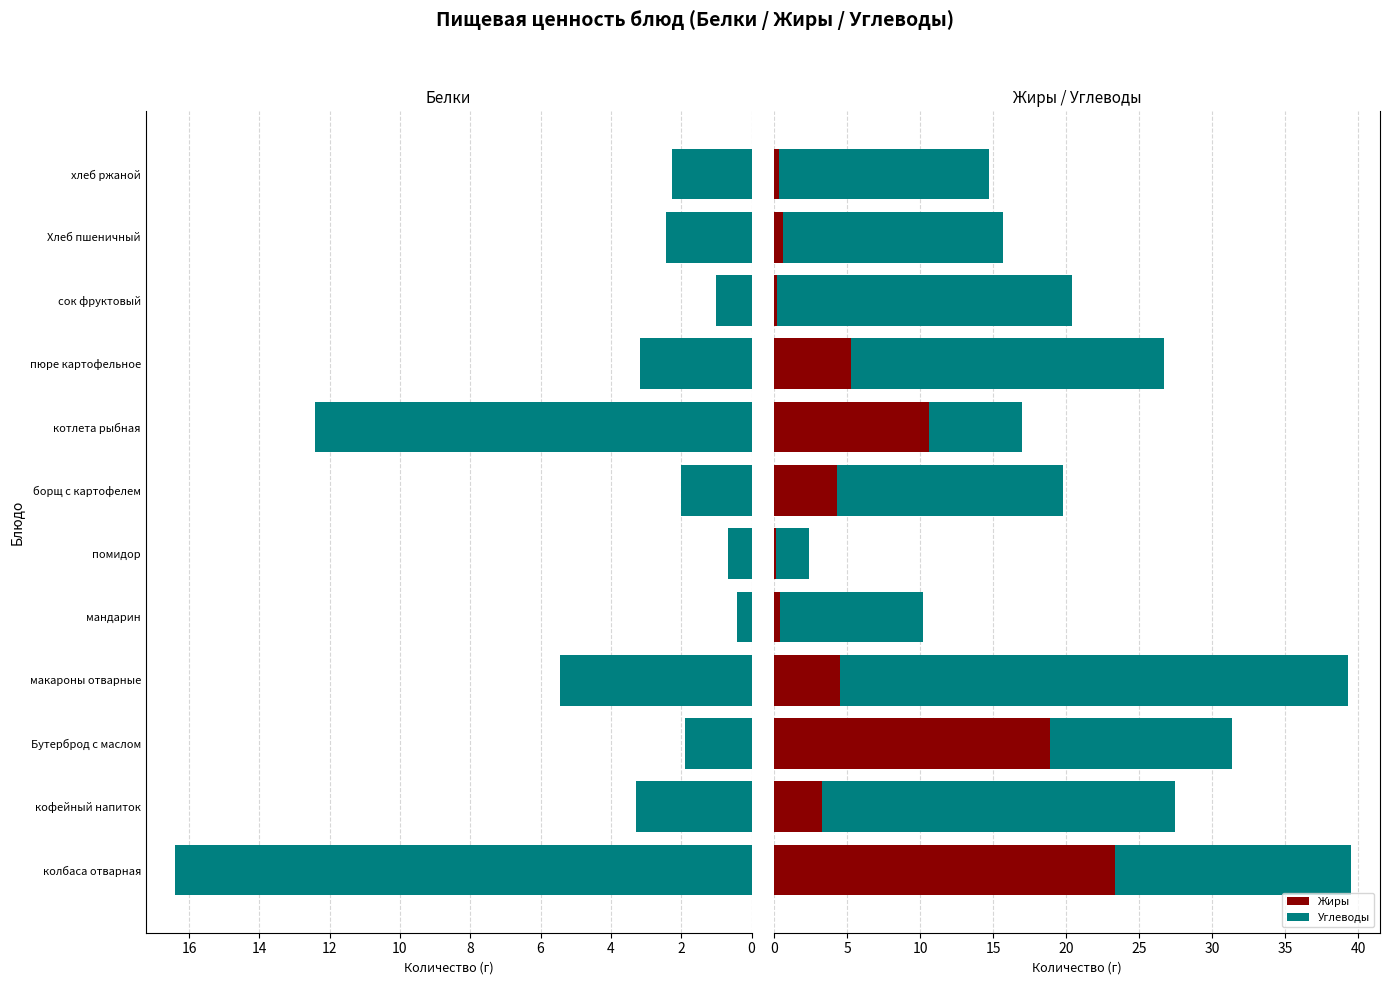

What is the greatest value displayed?

34.8